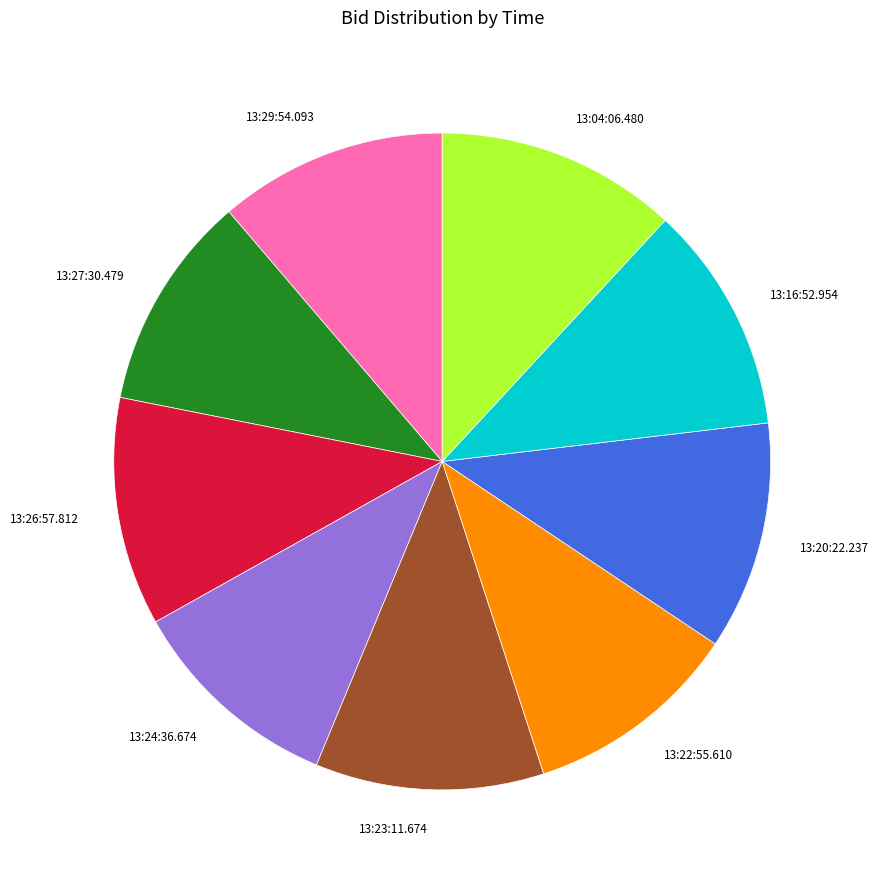

Is 13:20:22.237 the majority of the pie?

No